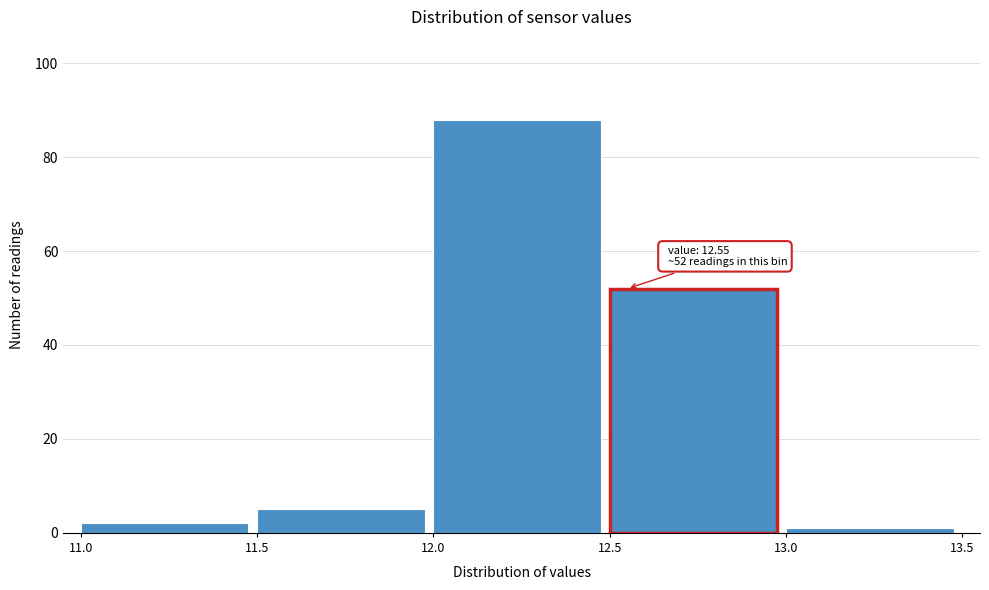

Which range on the x-axis has the tallest bar?

12.0 to 12.5